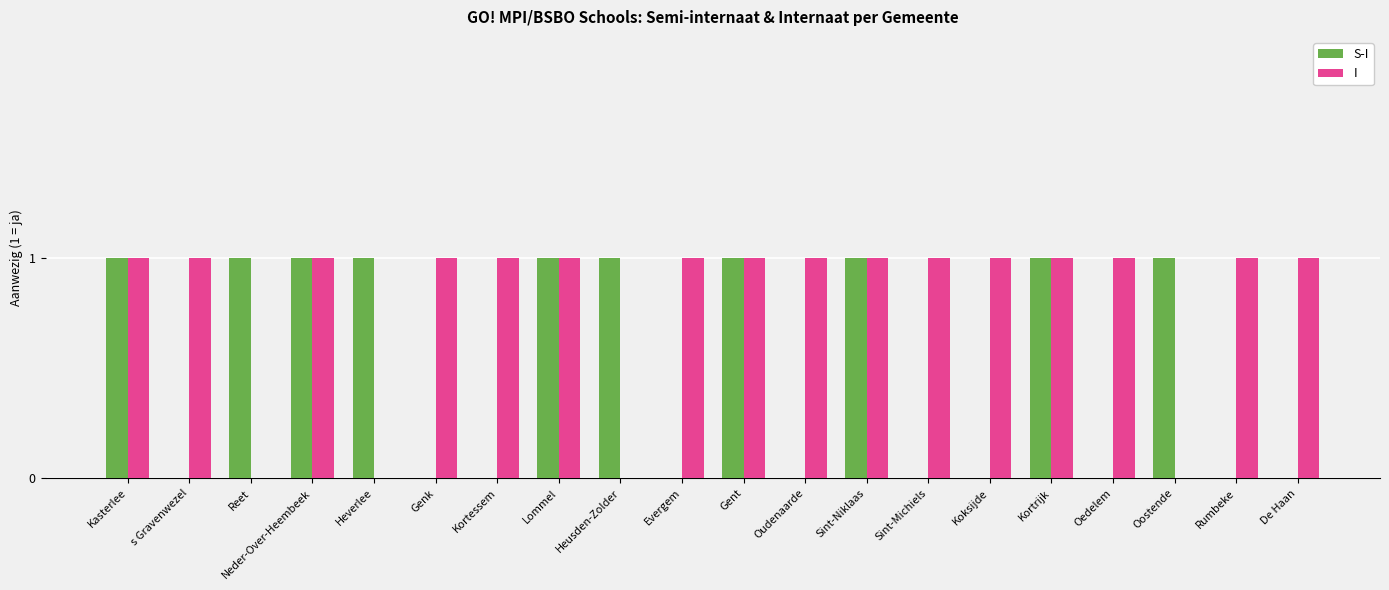

The value of I at Kortessem is 1. True or false?

True